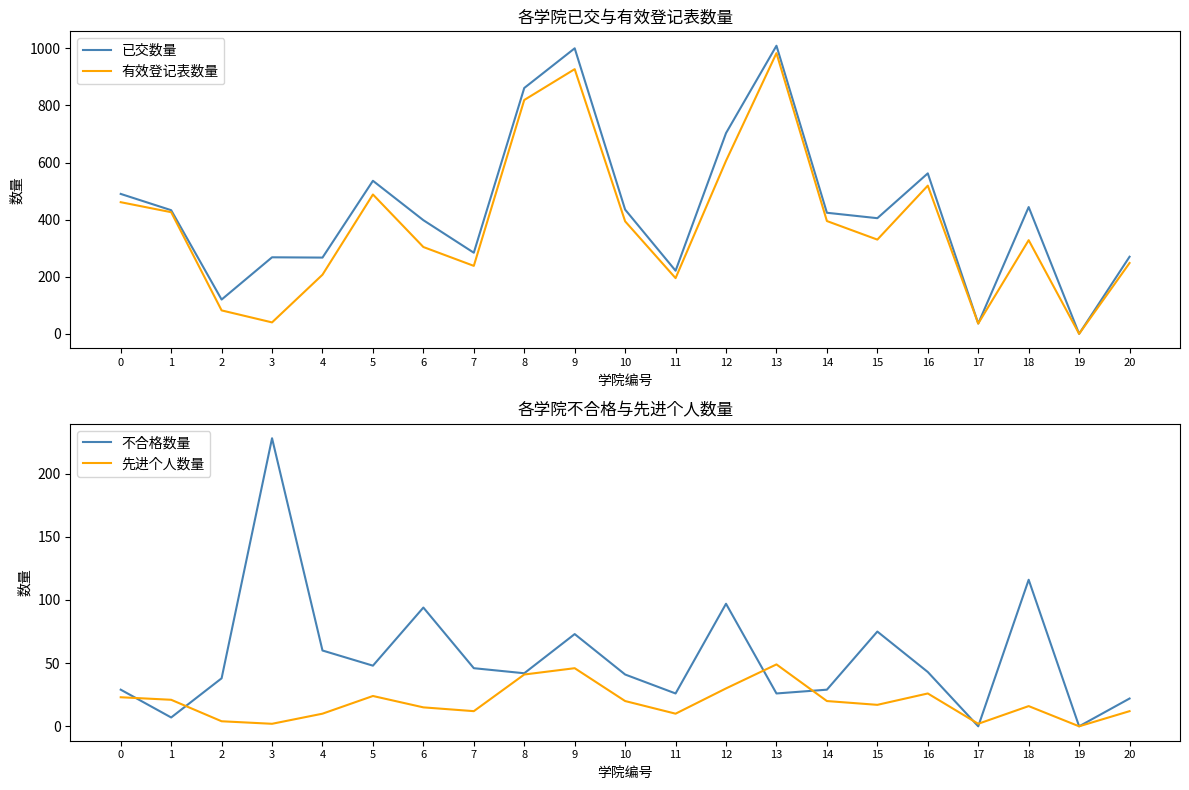

In 不合格数量, how many points are higher than both neighbors (excluding endpoints)?

6